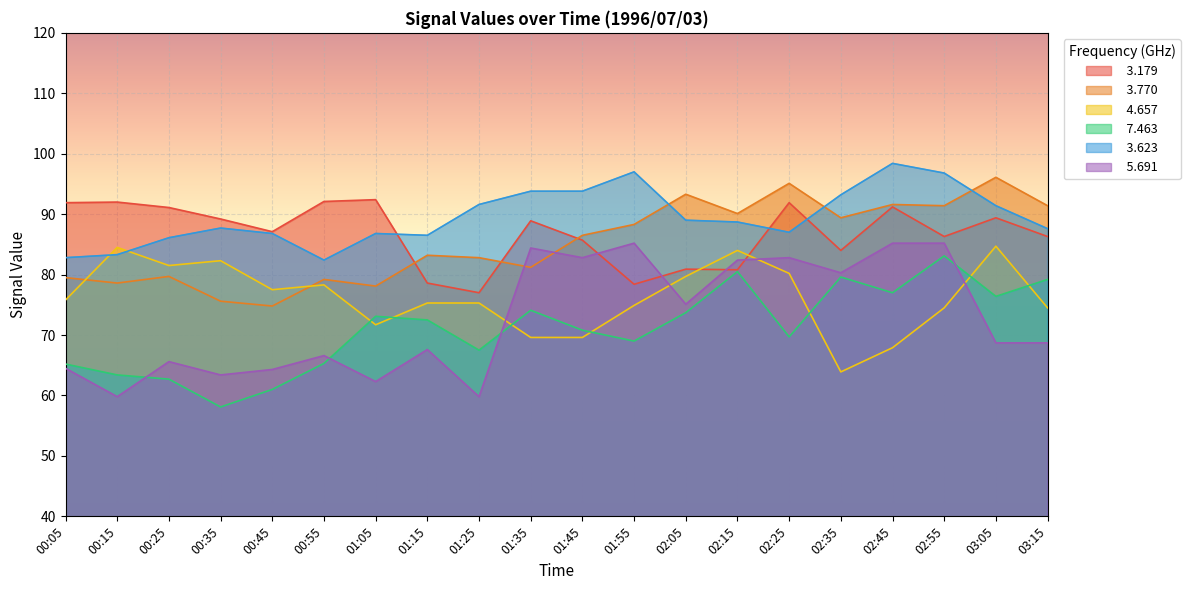

What is the spread (max minus min) of values at 01:35?

24.2